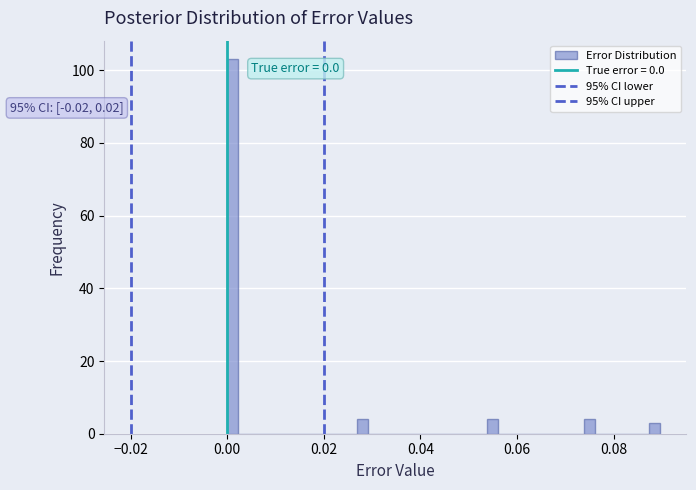

Read against the x-axis, roughly where is the centre of the tallest bar?

0.002